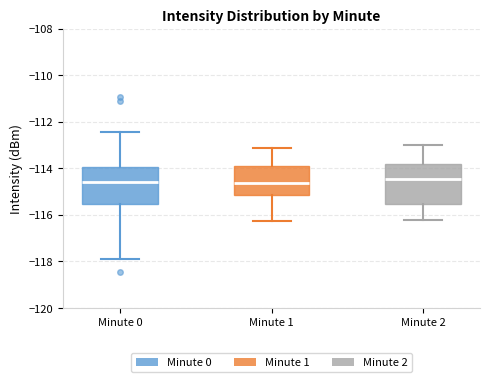

Reading left to right, transcribe this box plot: for each box, give where its median line is, the range the box spans, and where its two whiskers end, as read against the y-axis. The values are not printed on the chart, so give them approximately, as read against the axis.

Minute 0: median -114.6, box -115.6 to -114.0, whiskers -118.0 to -112.4
Minute 1: median -114.6, box -115.2 to -113.8, whiskers -116.2 to -113.2
Minute 2: median -114.4, box -115.6 to -113.8, whiskers -116.2 to -113.0